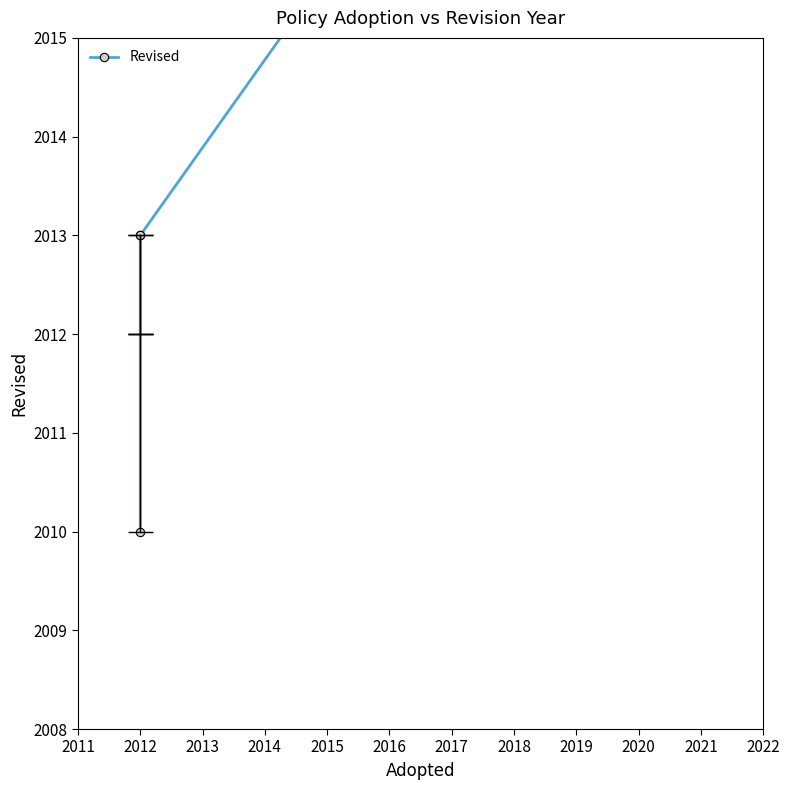

Where does the data first go above 2013?

2021